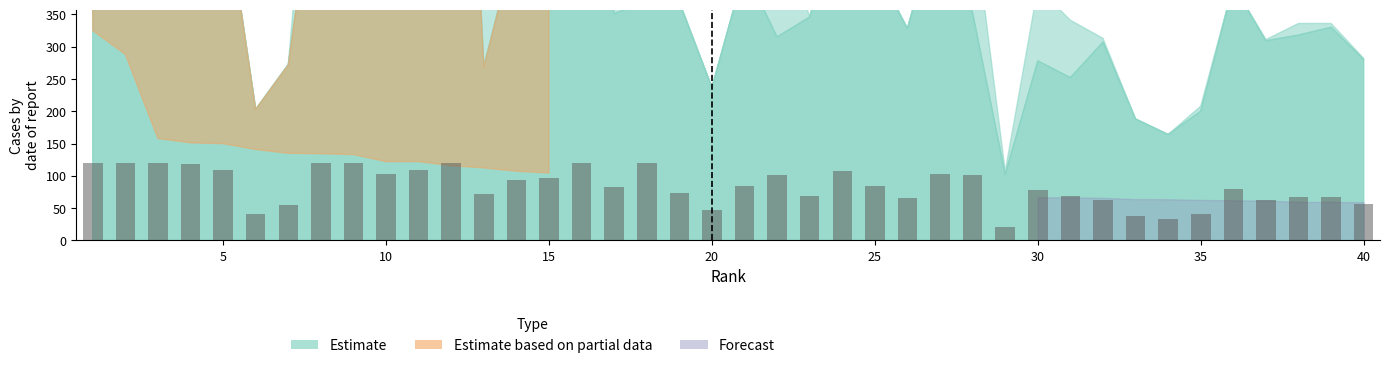

What is the value of the 24th bar from the left?

108.2